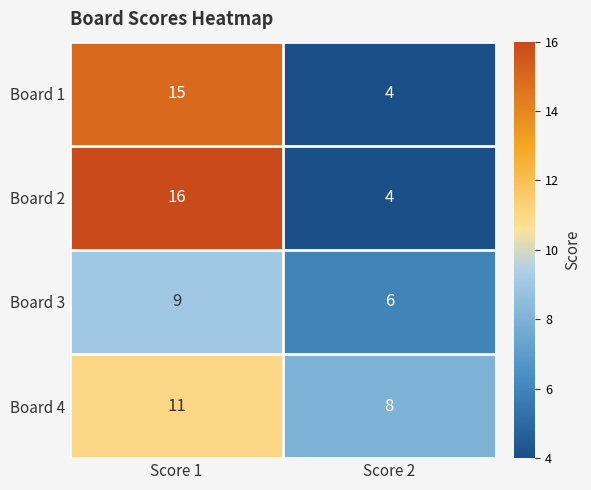

How many data points in Board 1 are less than 15?

1